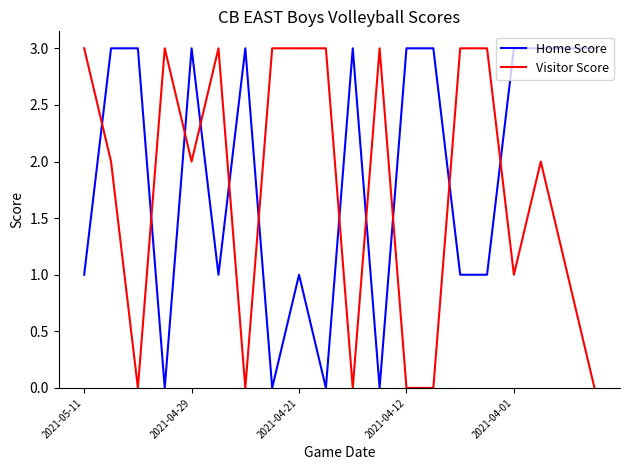

True or false: Visitor Score and Home Score intersect in this chart.

True